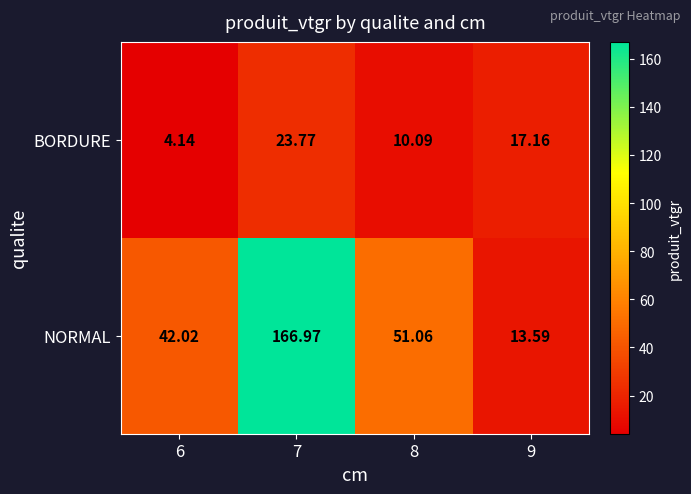

Which series has the widest spread of values?

NORMAL